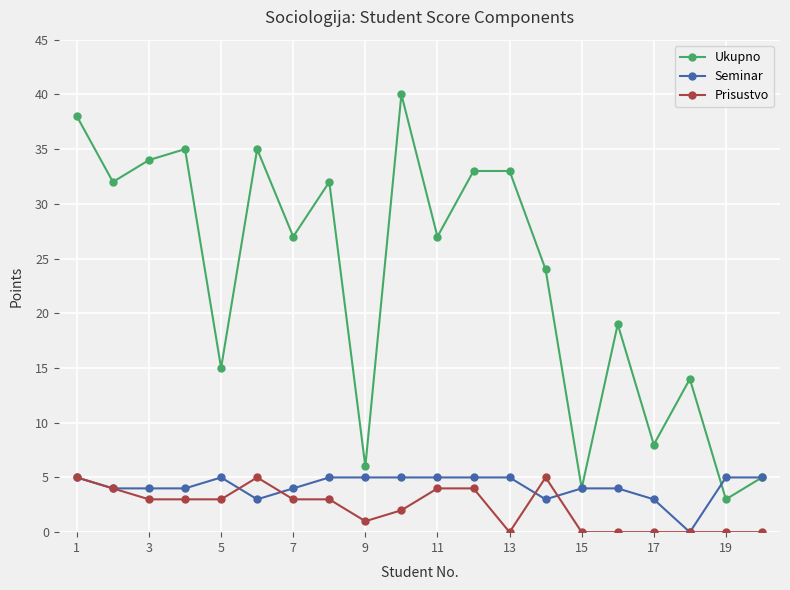

Does the chart display data point markers on the line(s)?

Yes